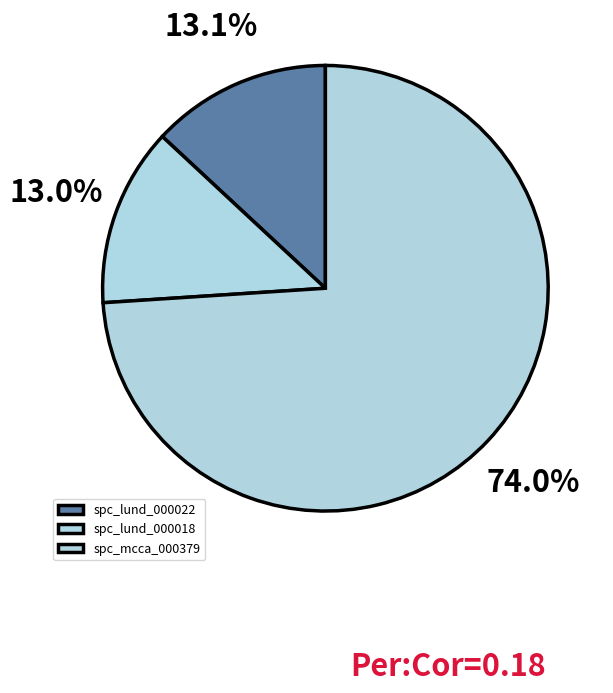

Rank the categories by value from highest to lowest.

spc_mcca_000379, spc_lund_000022, spc_lund_000018